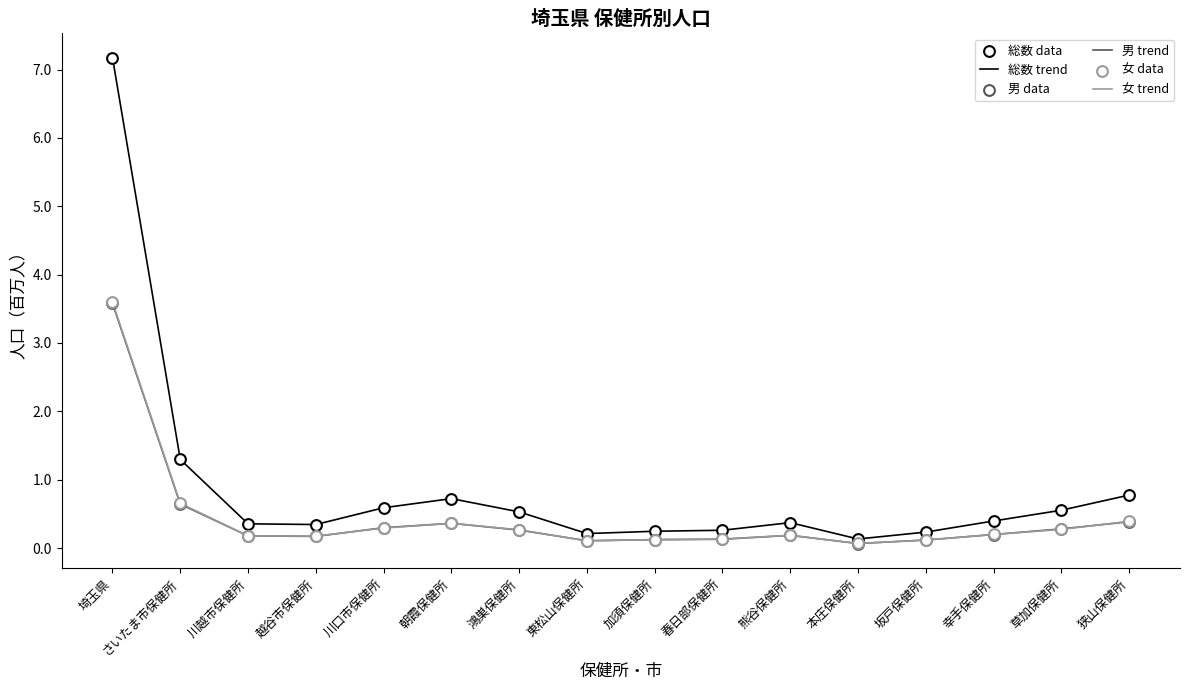

What position from the right is 草加保健所?

2